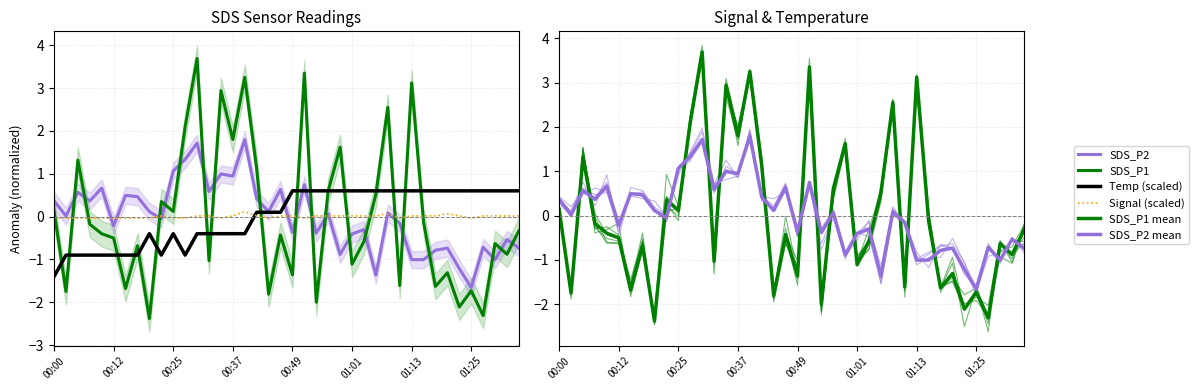

Is it true that SDS_P2 equals -1.0 at 01:13?

True